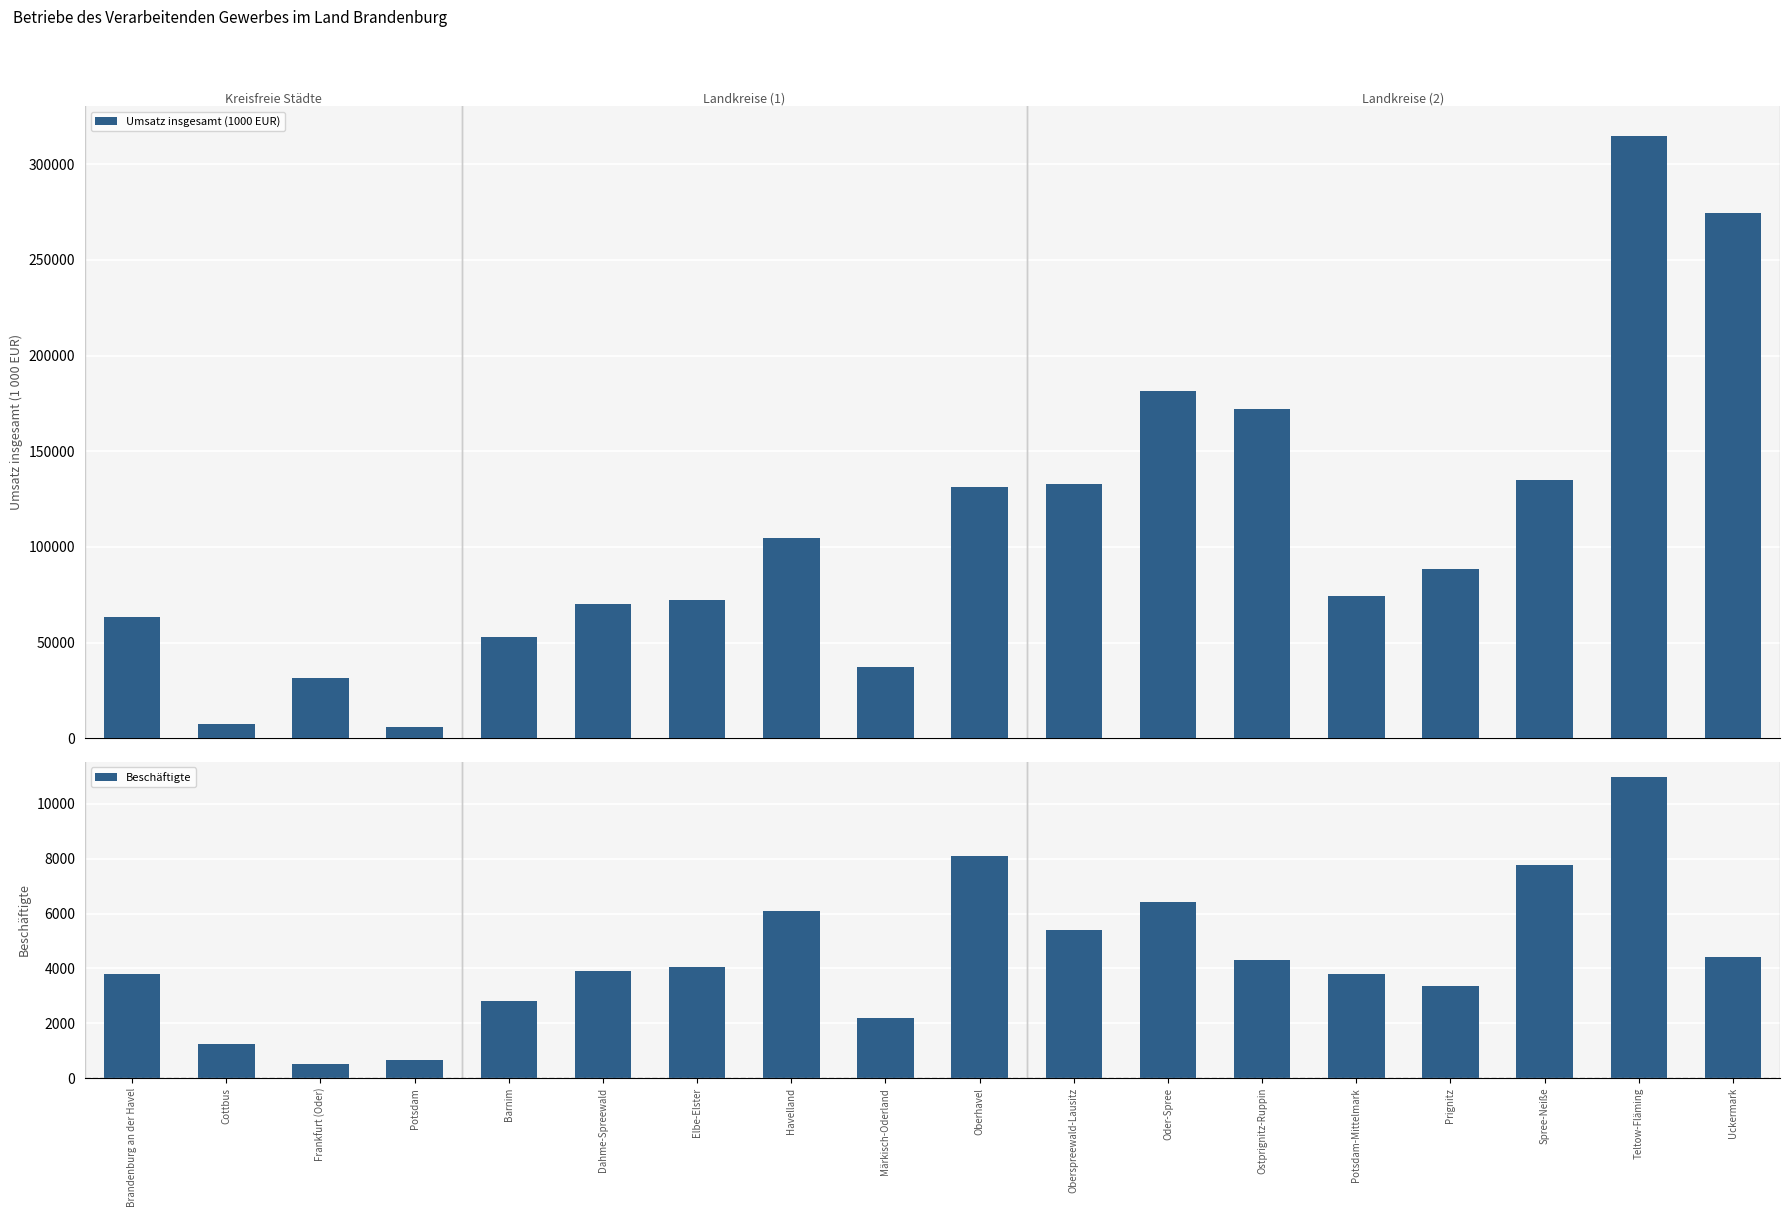

Rank the series by their average value, from lowest to highest.

Beschäftigte, Umsatz insgesamt (1000 EUR)